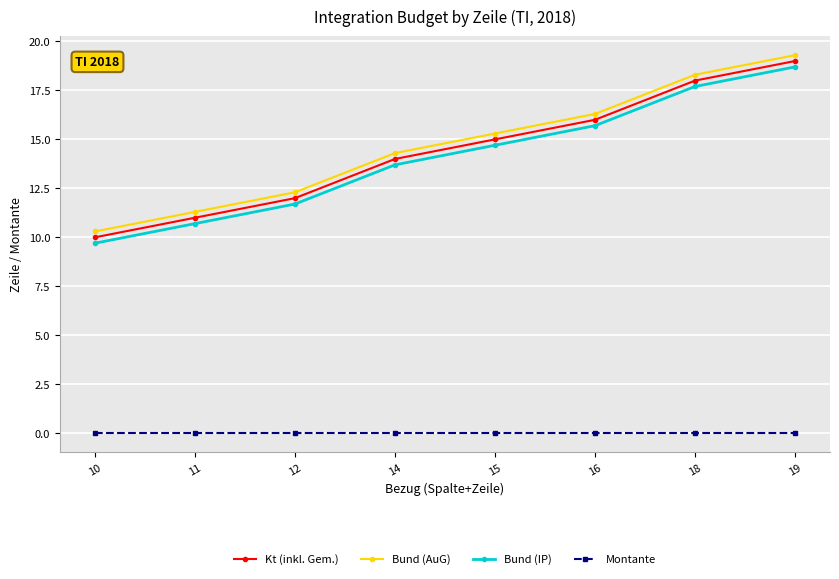

Reading right to left, transcribe all the data shown in this chart.

Kt (inkl. Gem.): 19.0	18.0	16.0	15.0	14.0	12.0	11.0	10.0
Bund (AuG): 19.3	18.3	16.3	15.3	14.3	12.3	11.3	10.3
Bund (IP): 18.7	17.7	15.7	14.7	13.7	11.7	10.7	9.7
Montante: 0.0	0.0	0.0	0.0	0.0	0.0	0.0	0.0